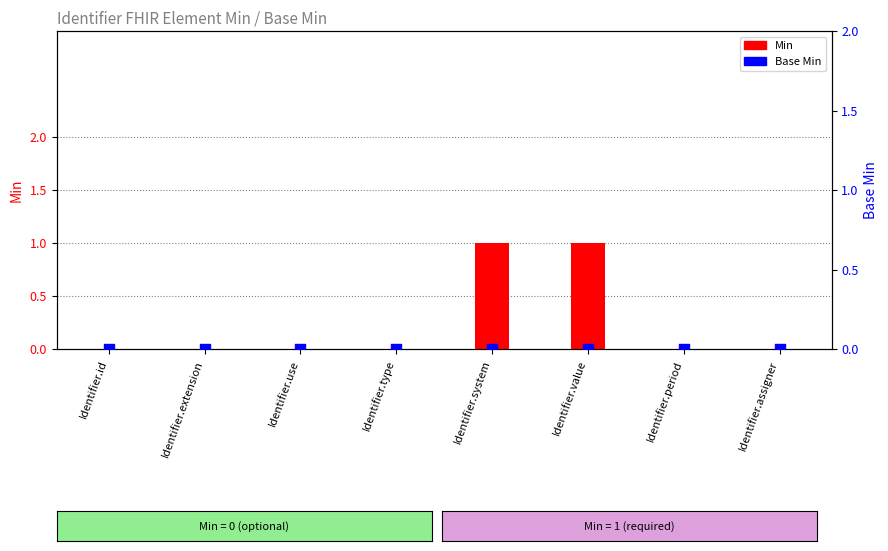

Which series reaches the maximum Y coordinate?

Min